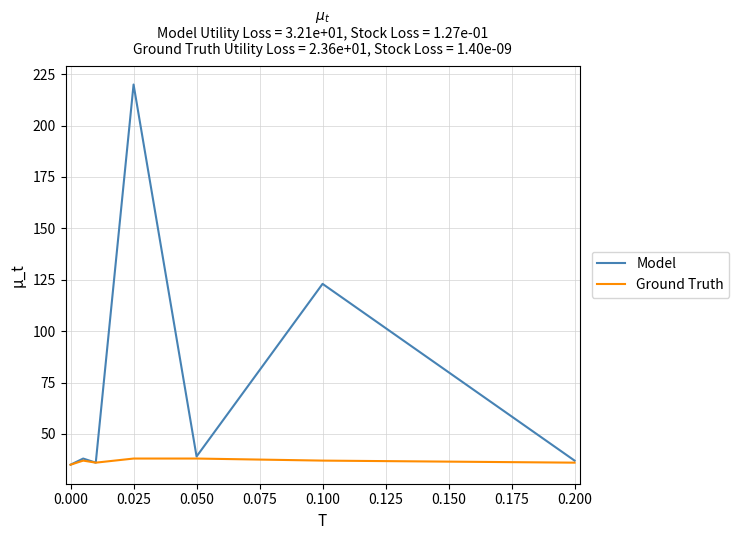

Which series has the widest spread of values?

Model